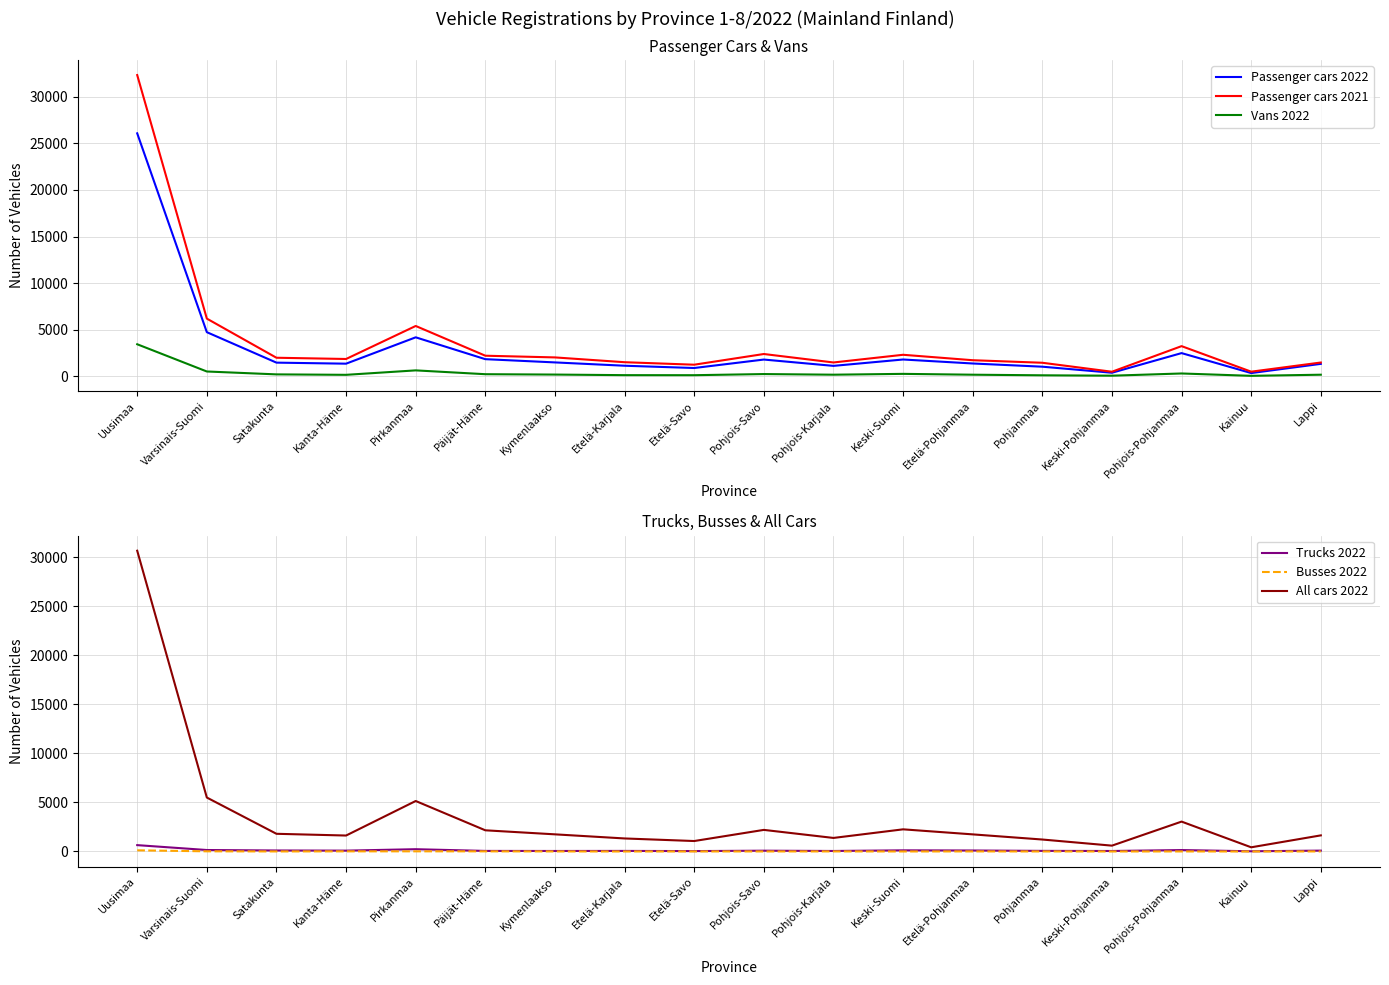

The value of Passenger cars 2022 at Varsinais-Suomi is 8508. True or false?

False